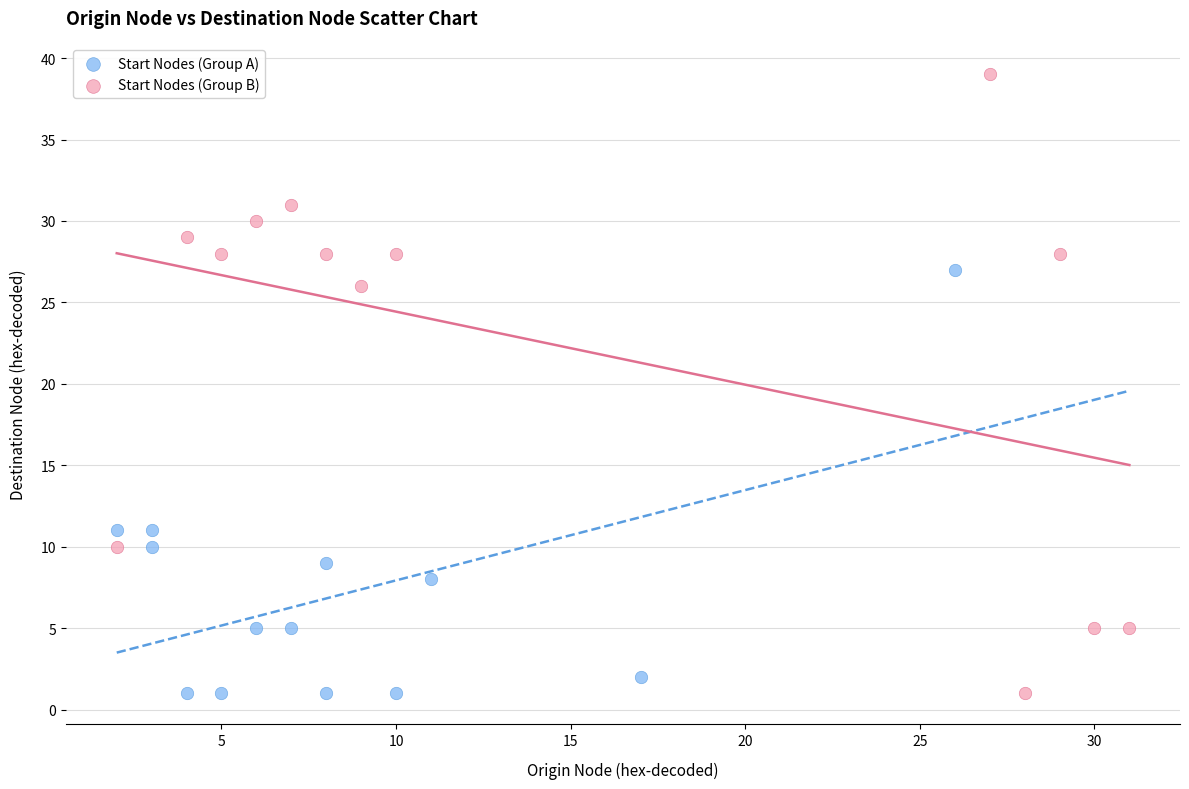

Which series reaches the maximum Y coordinate?

Start Nodes (Group B)